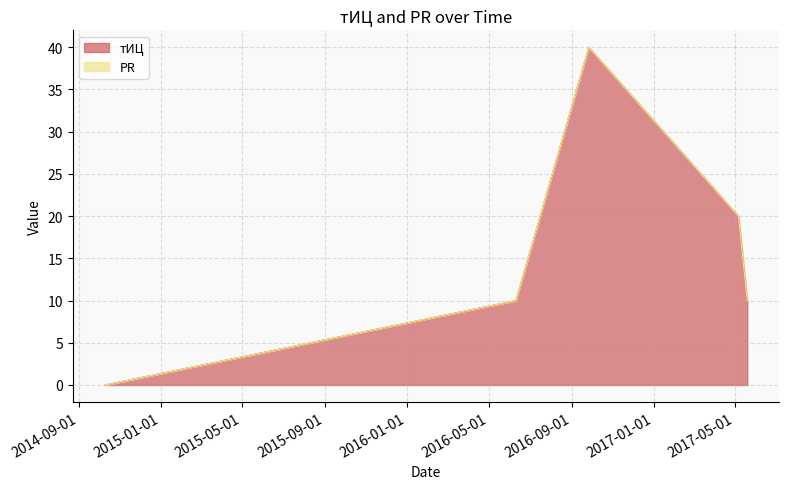

How many data points are less than 10?

1